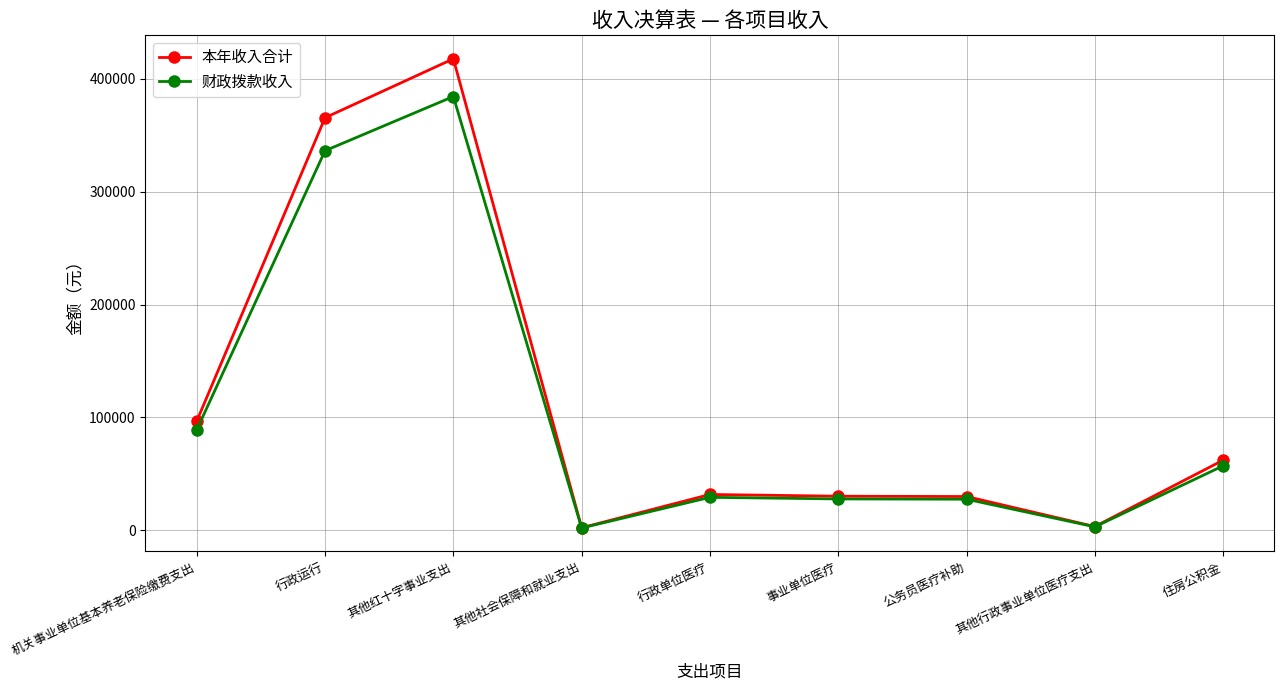

What is the sum of the 本年收入合计 values at 行政单位医疗 and 其他红十字事业支出?

449599.5